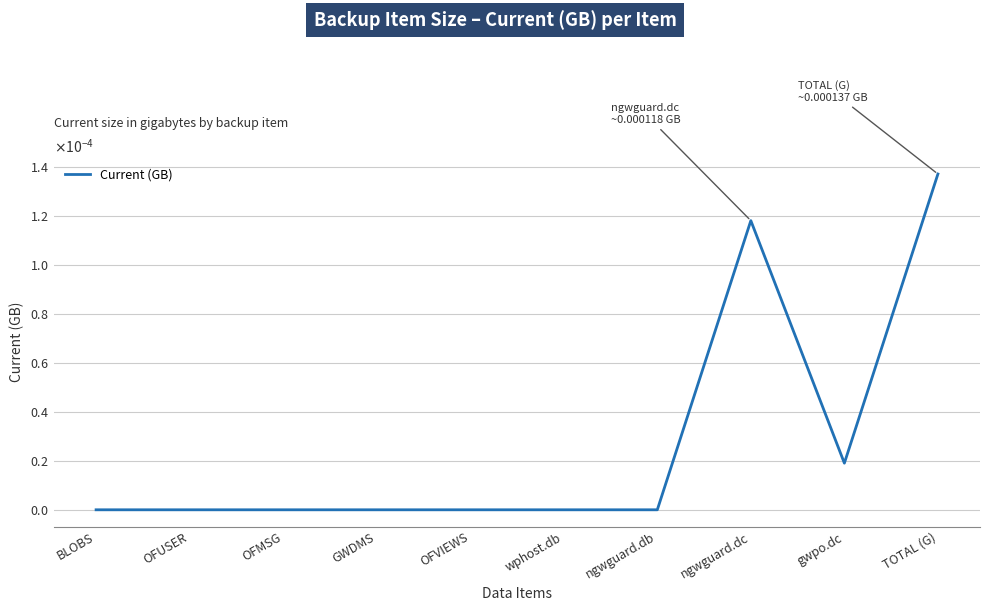

Does the chart display data point markers on the line(s)?

No